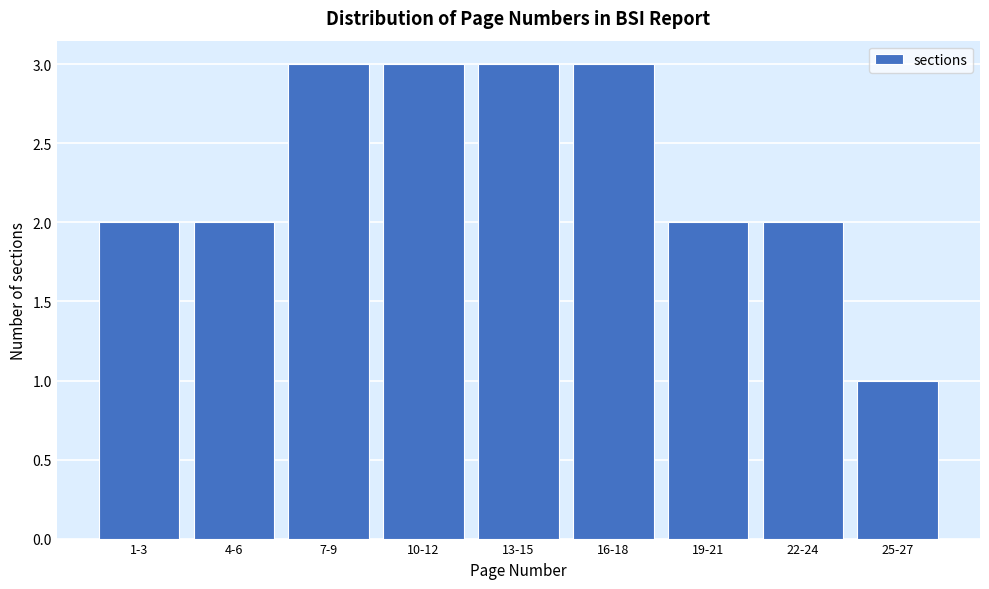

Reading left to right, transcribe all the data shown in this chart.

2	2	3	3	3	3	2	2	1